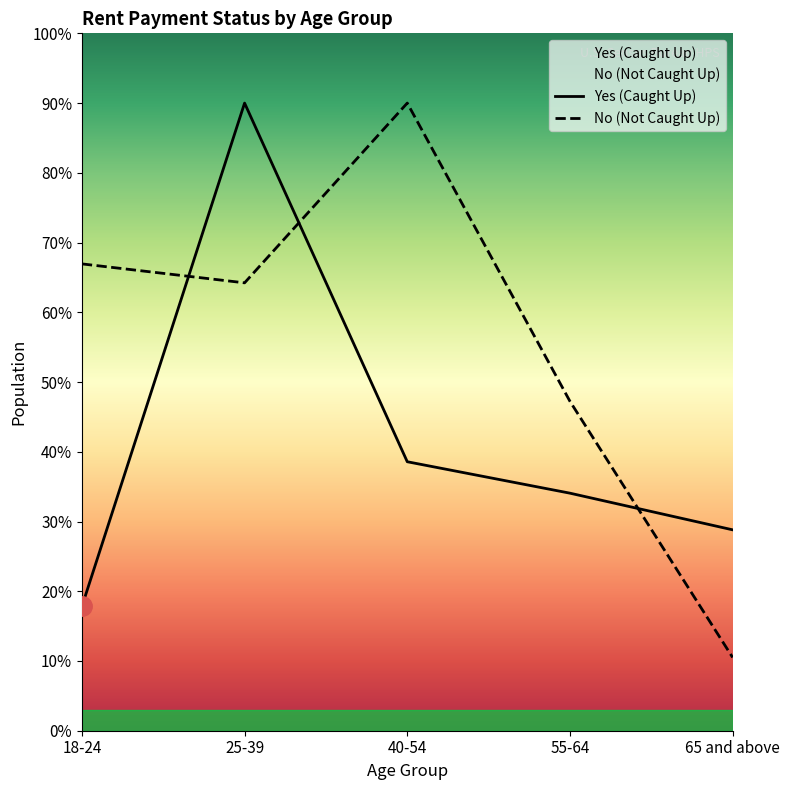

Is the value of No (Not Caught Up) at 18-24 greater than the value of Yes (Caught Up) at 25-39?

No